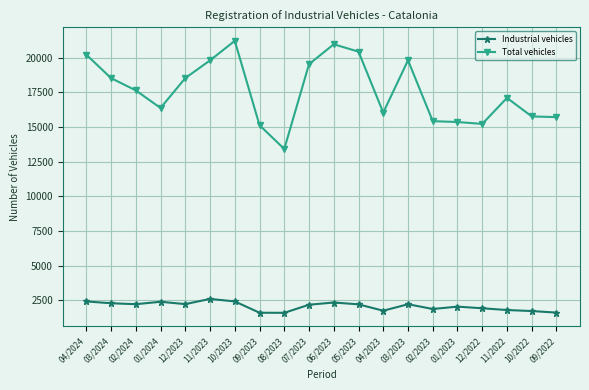

True or false: Total vehicles and Industrial vehicles cross at least once.

False